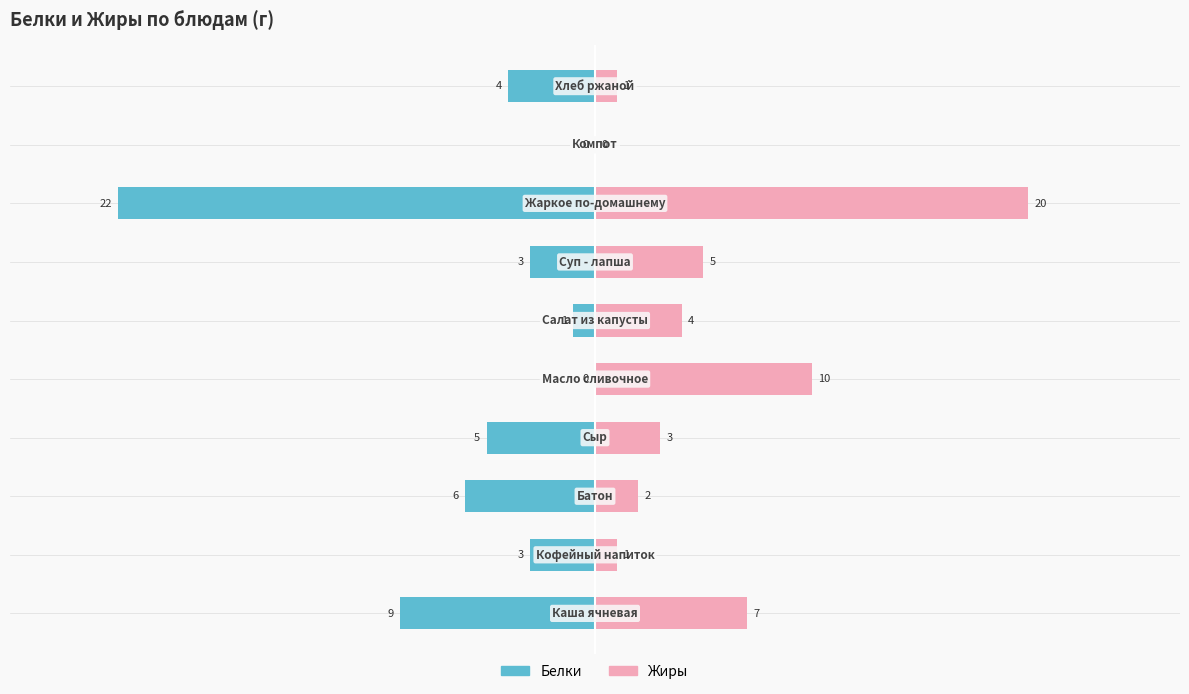

Reading right to left, transcribe all the data shown in this chart.

Белки: -4	0	-22	-3	-1	0	-5	-6	-3	-9
Жиры: 1	0	20	5	4	10	3	2	1	7